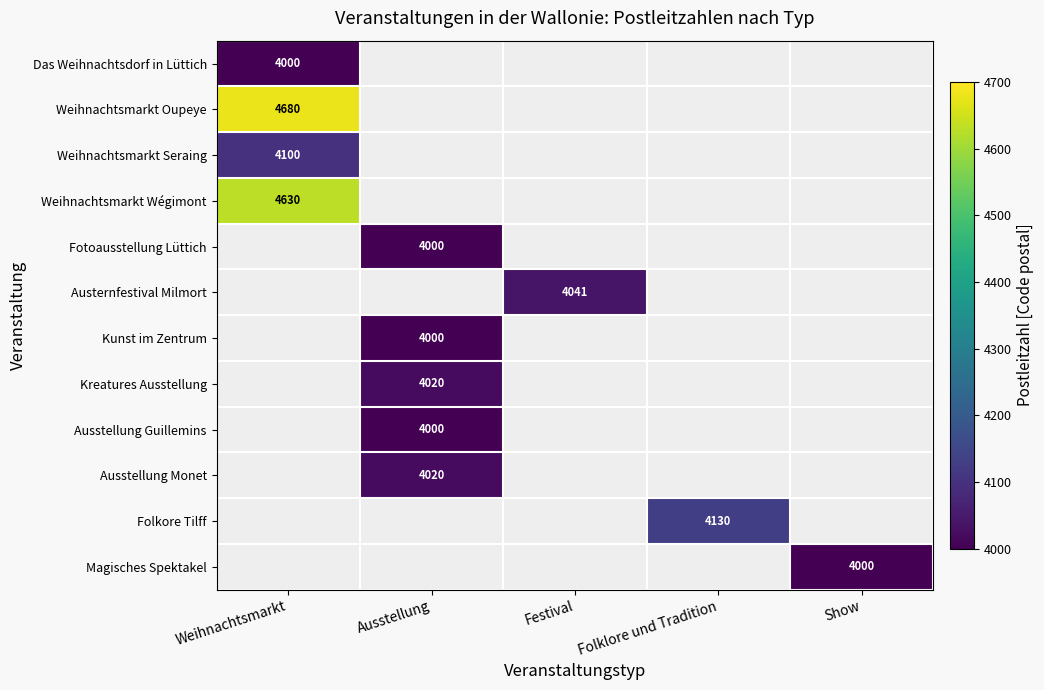

What is the smallest value displayed?

4000.0